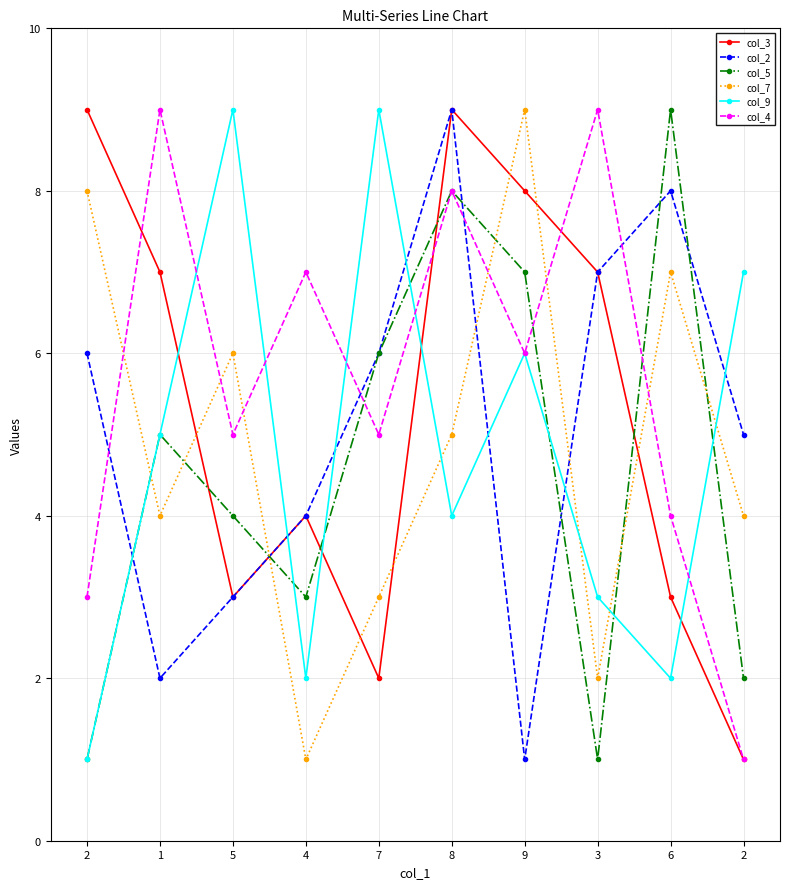

Which category has the lowest value in the col_9 series?

2